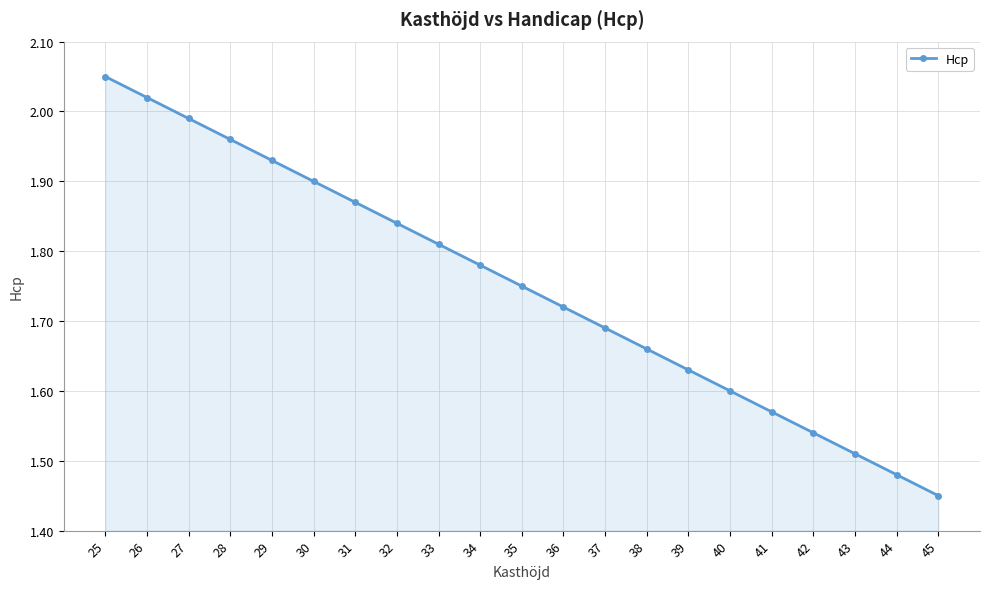

How many data points does each series have?

21